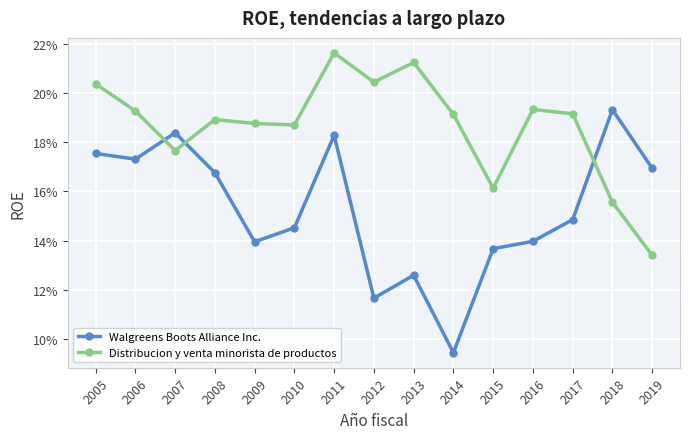

Read the Walgreens Boots Alliance Inc. value at 2007.

0.2